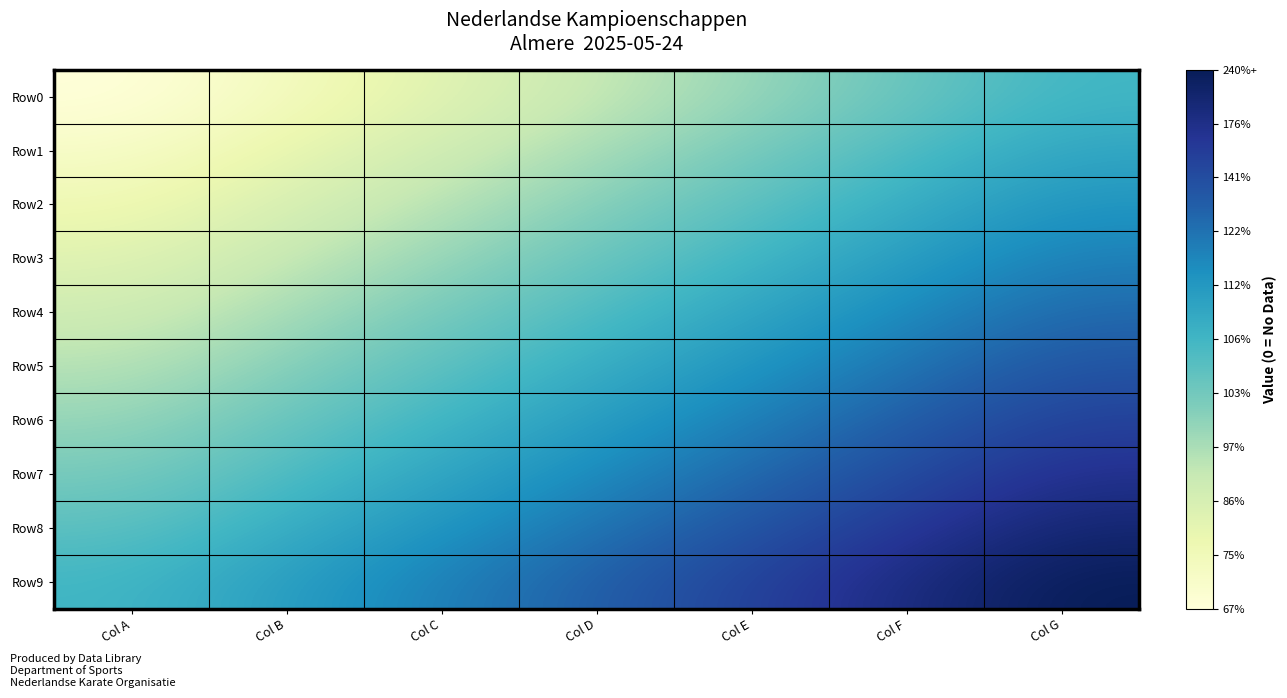

How many series are shown in this chart?

10